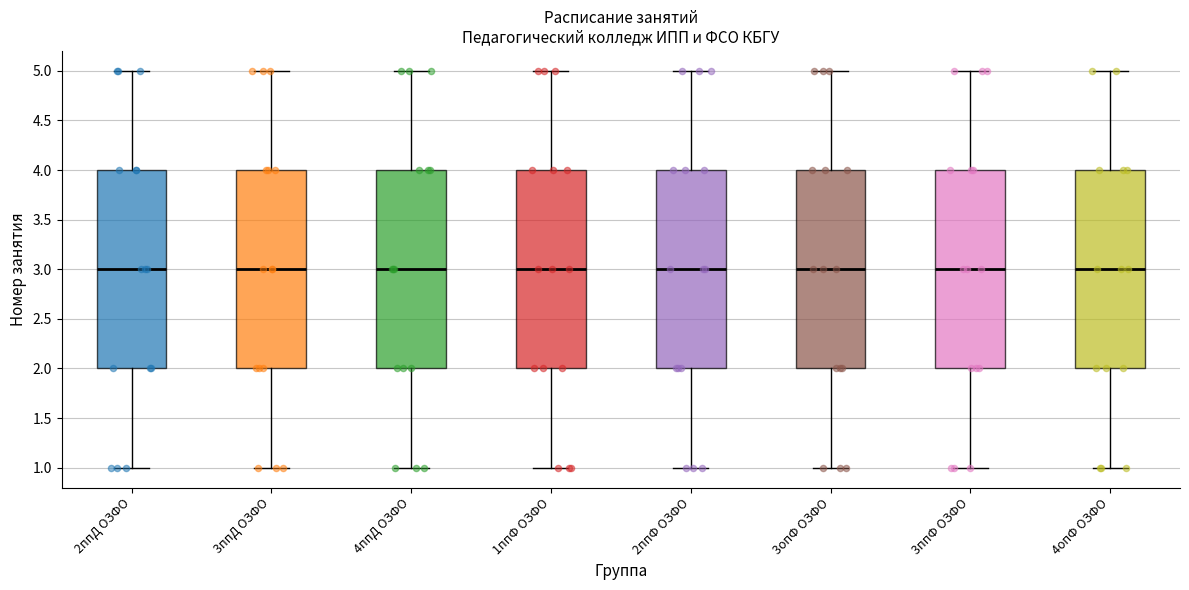

Where is the lower edge of the box for 1ппФ ОЗФО on the y-axis? The values are not printed on the chart, so give them approximately, as read against the axis.

2